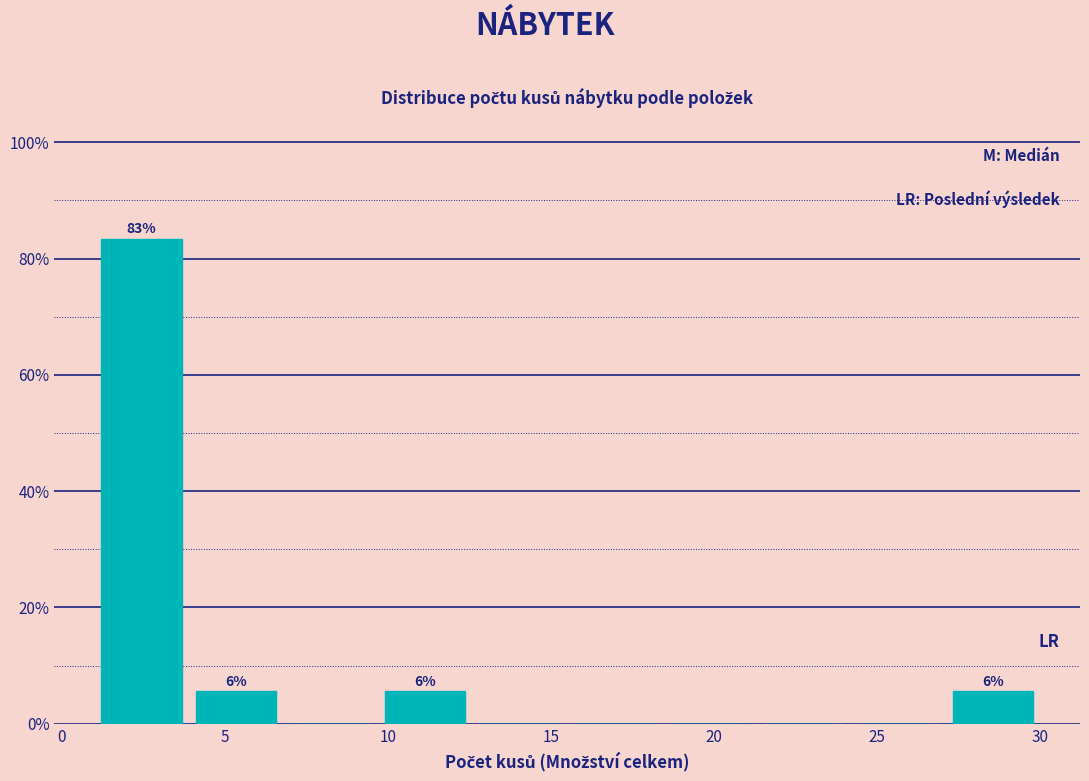

Over which range of the x-axis is the bar tallest?

1.0 to 3.9